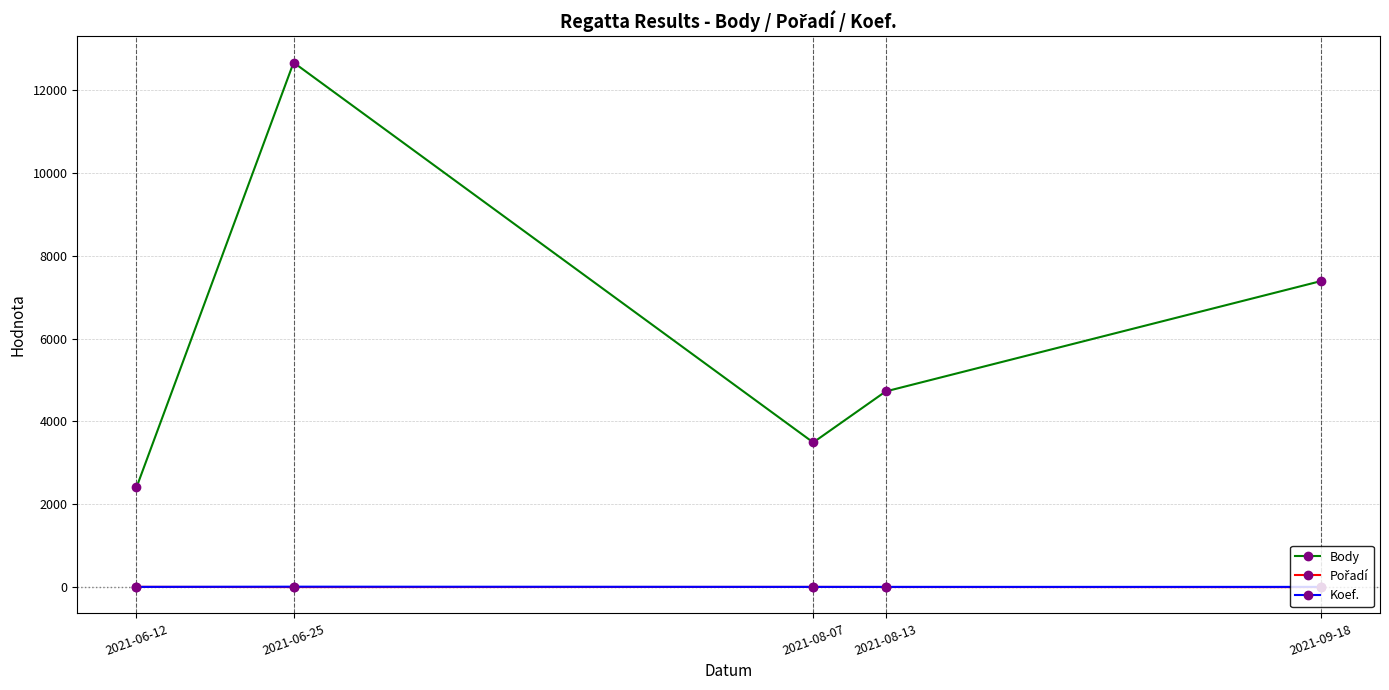

What position from the right is 2021-06-25?

4